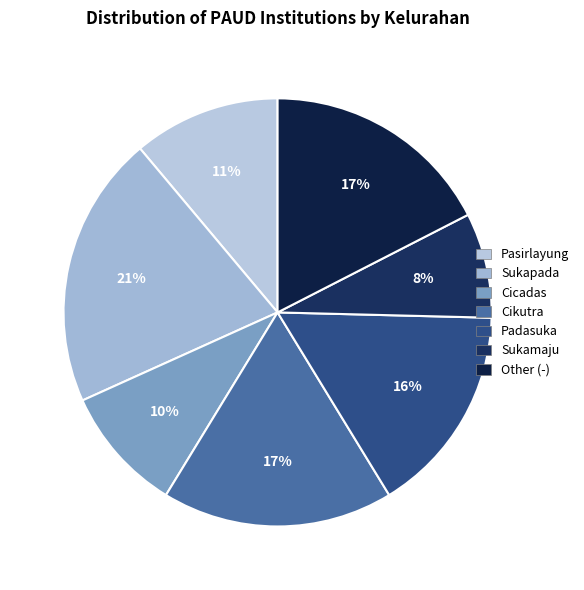

True or false: Padasuka accounts for 16% of the total.

True